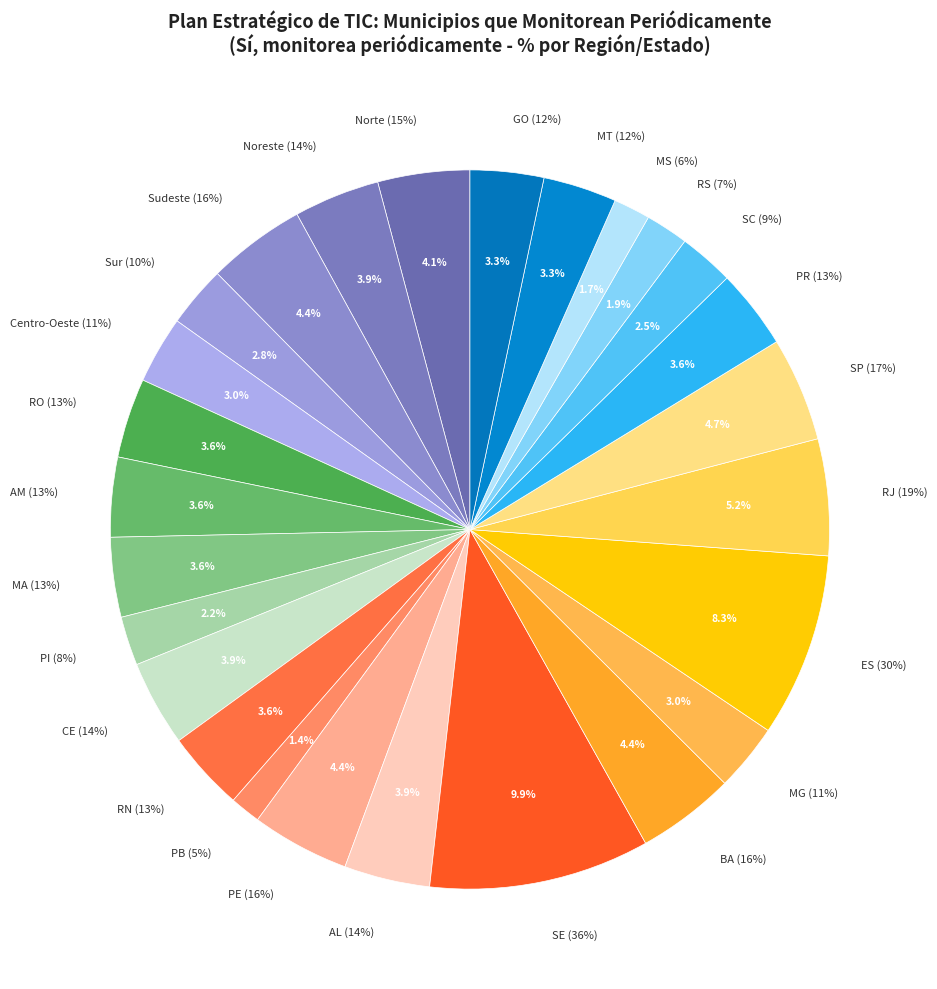

Is there any slice that represents more than half of the pie?

No